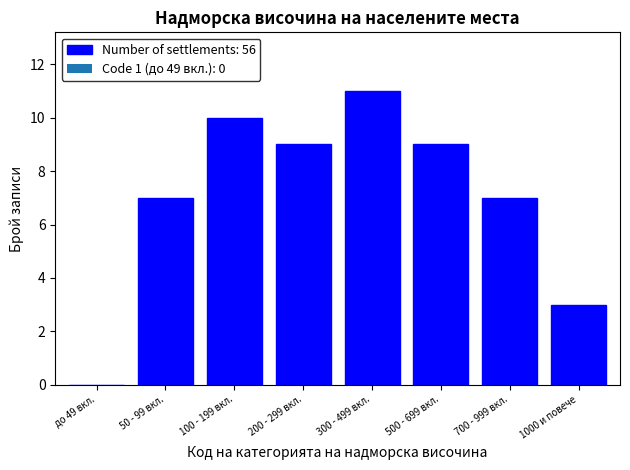

Reading right to left, list all the values displayed in this chart.

1000 и повече=3	700 - 999 вкл.=7	500 - 699 вкл.=9	300 - 499 вкл.=11	200 - 299 вкл.=9	100 - 199 вкл.=10	50 - 99 вкл.=7	до 49 вкл.=0